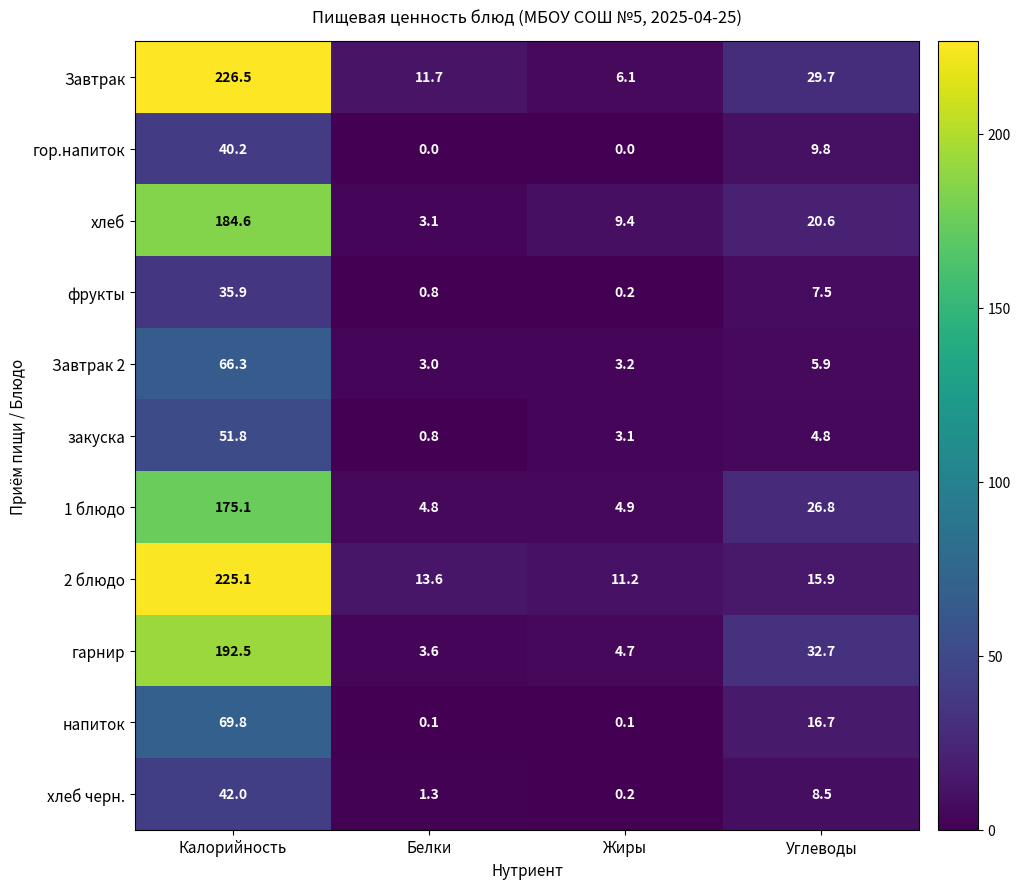

What is the total value across all series at Белки?

42.8